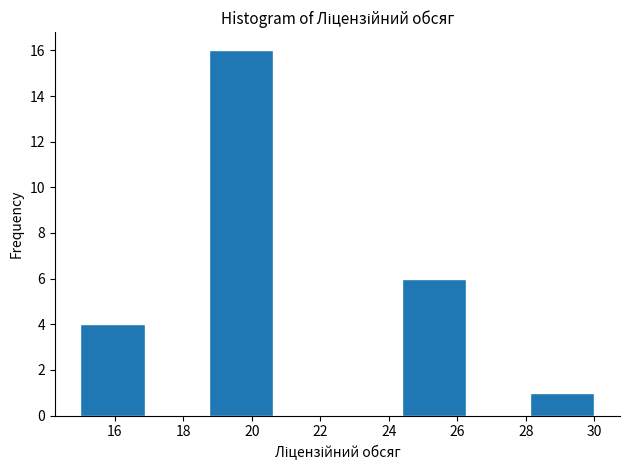

What is the height of the bar covering 18.8 to 20.6 on the x-axis? Neither the bar edges nor the heights are printed on the chart, so give them approximately, as read against the axes.

16